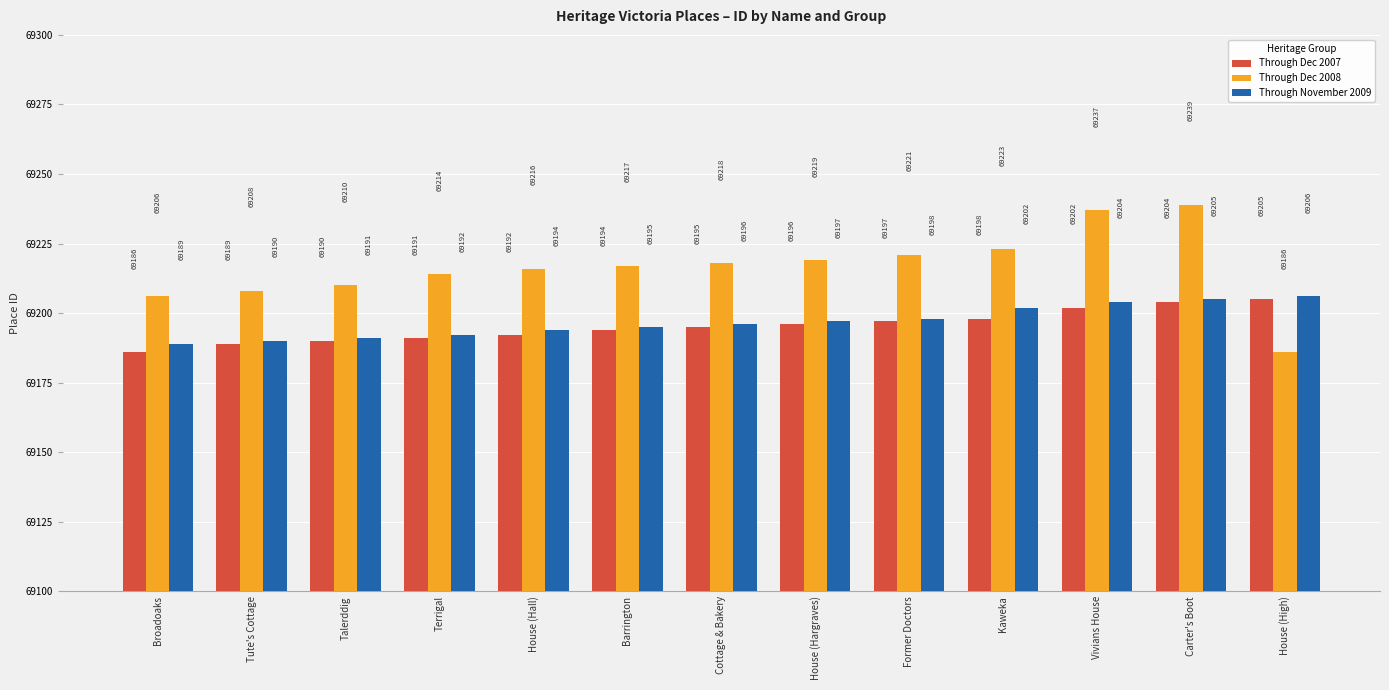

Reading left to right, extract all data points from this chart.

Through Dec 2007: 69186	69189	69190	69191	69192	69194	69195	69196	69197	69198	69202	69204	69205
Through Dec 2008: 69206	69208	69210	69214	69216	69217	69218	69219	69221	69223	69237	69239	69186
Through November 2009: 69189	69190	69191	69192	69194	69195	69196	69197	69198	69202	69204	69205	69206